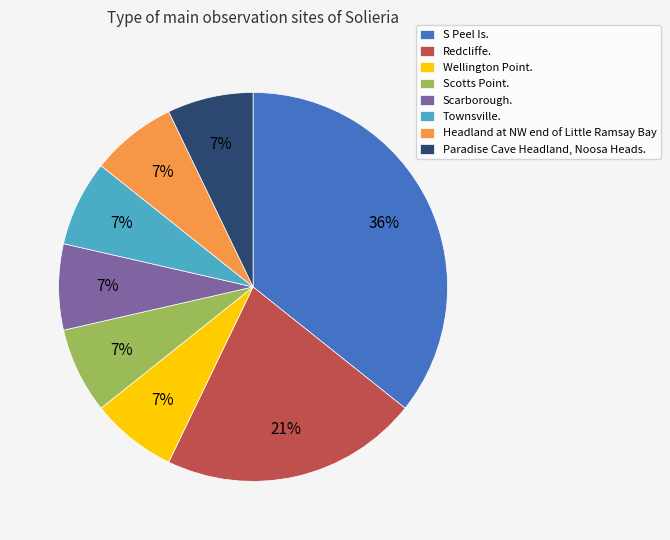

How many slices are in this pie chart?

8